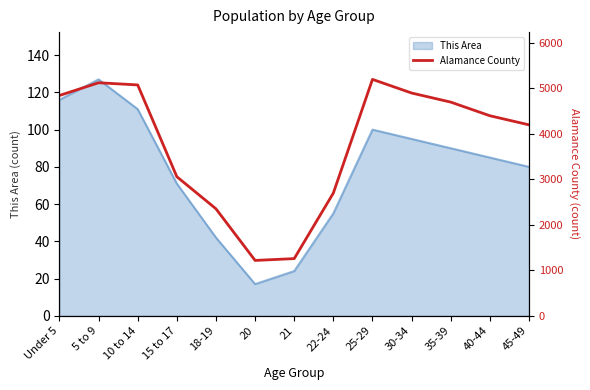

At which category does the chart reach its minimum across all series?

20